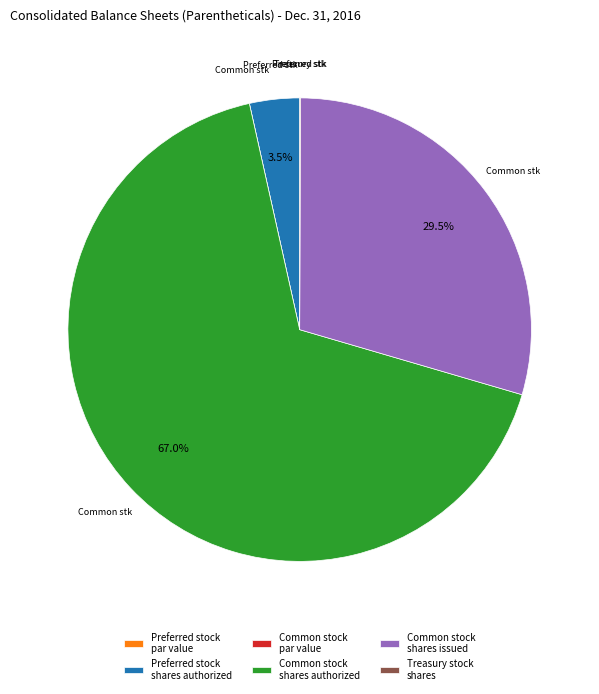

Which slice is the largest?

Common stock shares authorized